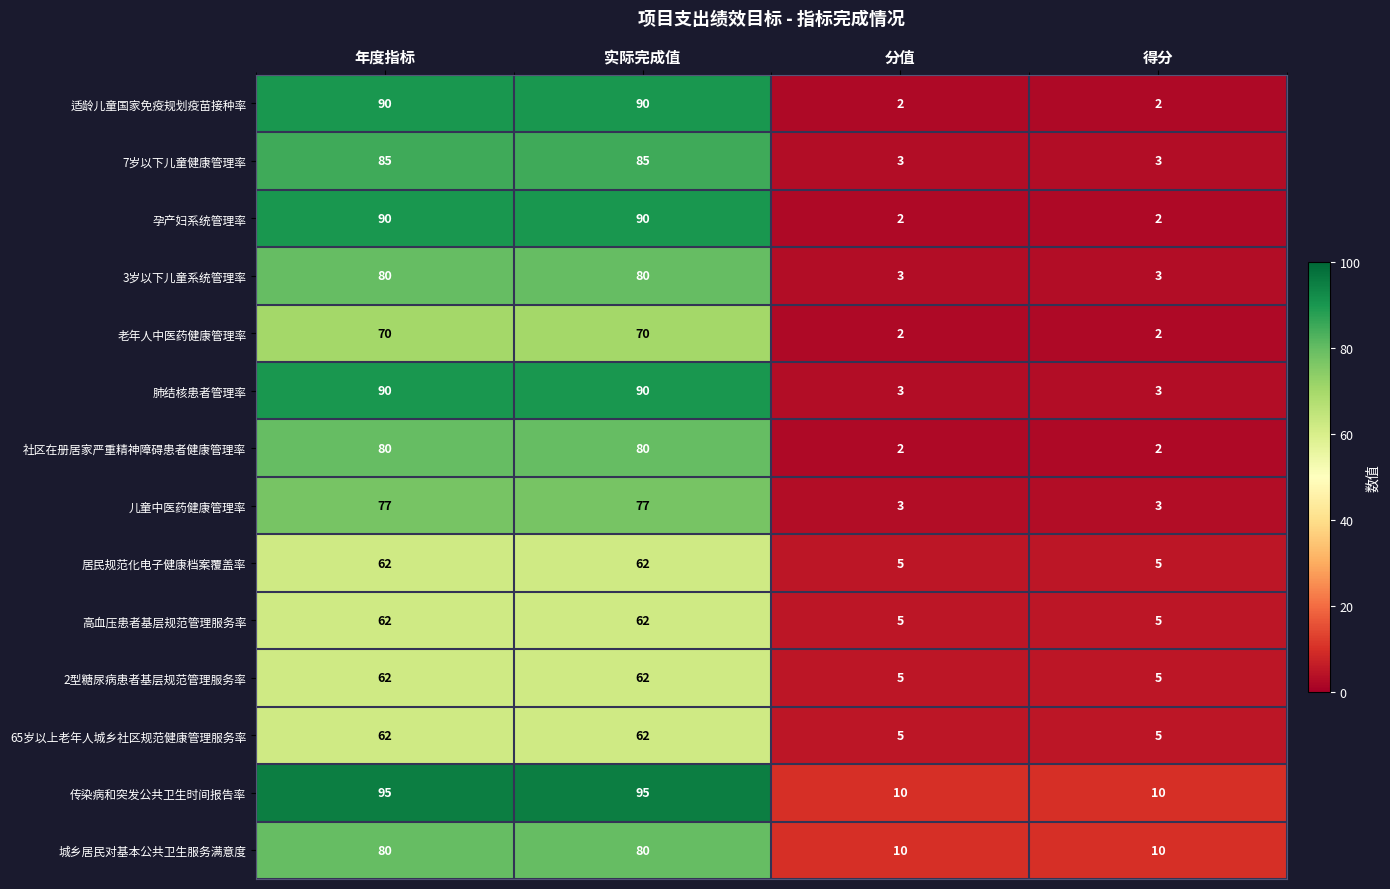

What is the difference between the highest and lowest values at 年度指标?

33